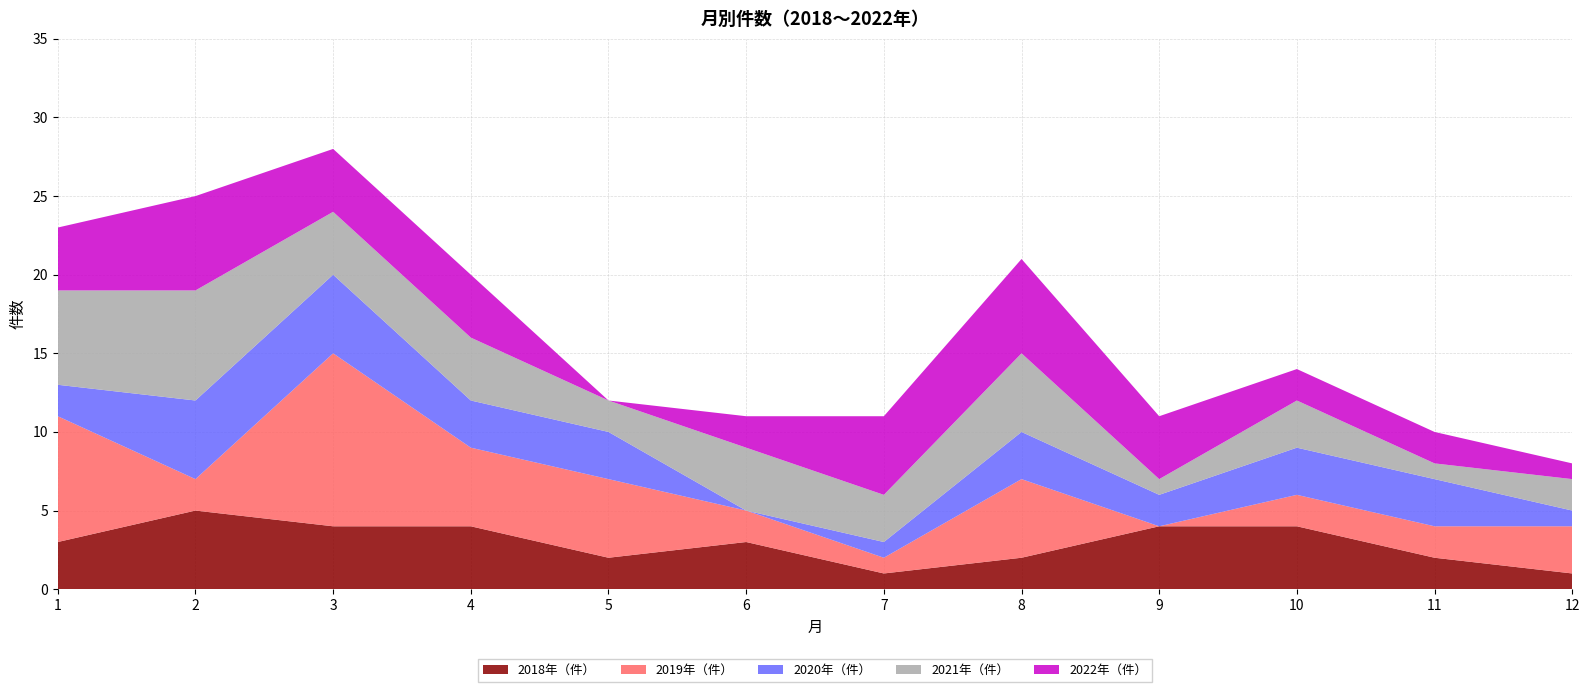

Reading right to left, extract all data points from this chart.

2018年（件）: 12=1	11=2	10=4	9=4	8=2	7=1	6=3	5=2	4=4	3=4	2=5	1=3
2019年（件）: 12=3	11=2	10=2	9=0	8=5	7=1	6=2	5=5	4=5	3=11	2=2	1=8
2020年（件）: 12=1	11=3	10=3	9=2	8=3	7=1	6=0	5=3	4=3	3=5	2=5	1=2
2021年（件）: 12=2	11=1	10=3	9=1	8=5	7=3	6=4	5=2	4=4	3=4	2=7	1=6
2022年（件）: 12=1	11=2	10=2	9=4	8=6	7=5	6=2	5=0	4=4	3=4	2=6	1=4